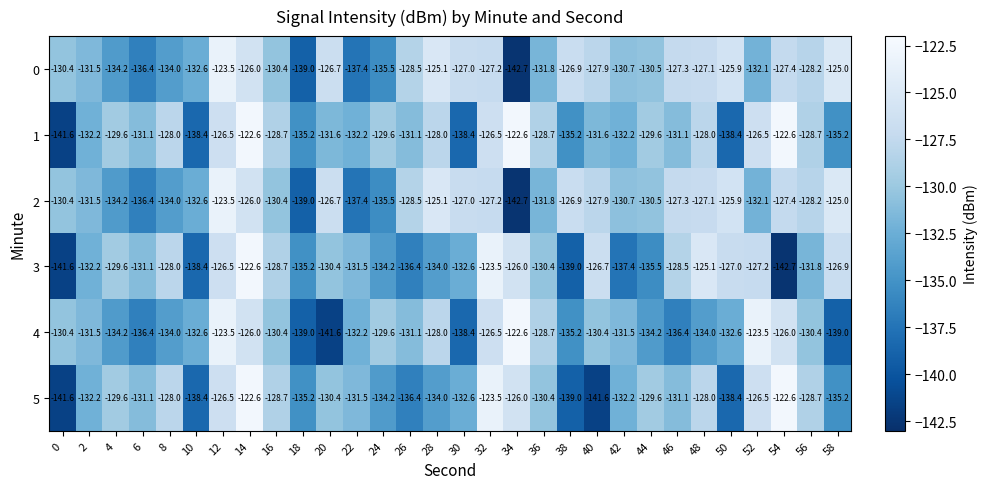

True or false: 0 has a value of -61.4 at 0.

False